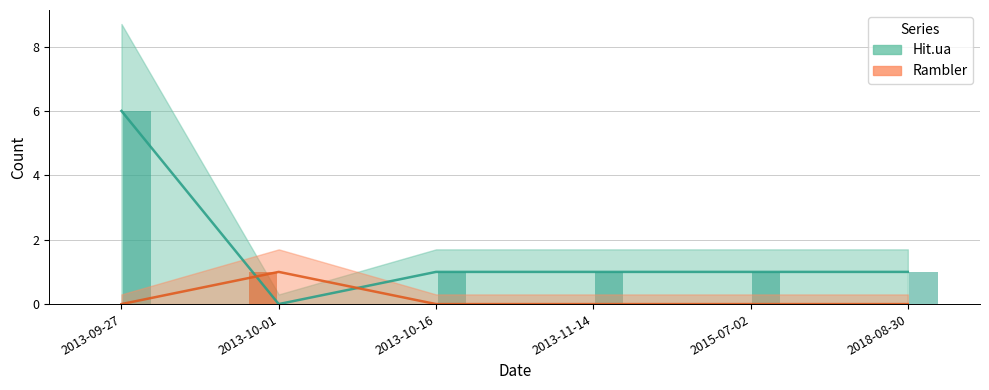

At how many categories does at least one series exceed 0?

6